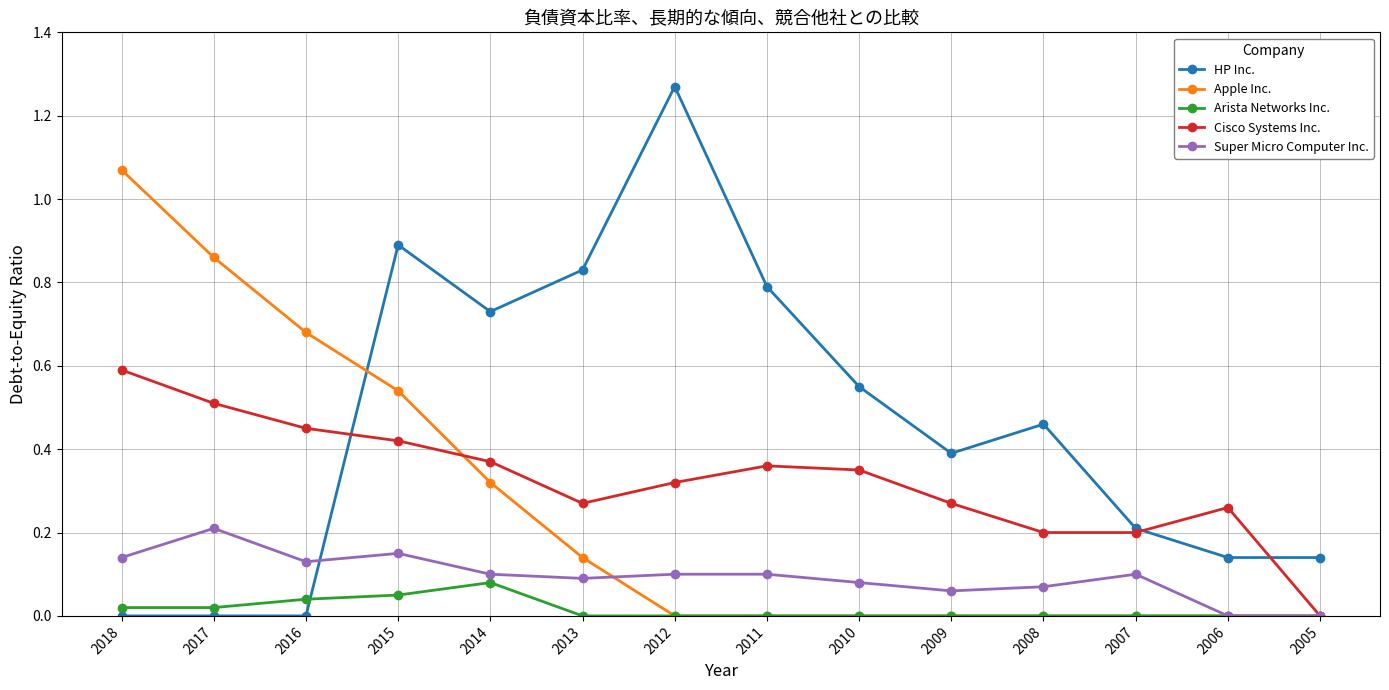

How many intersections are there between Super Micro Computer Inc. and HP Inc.?

1